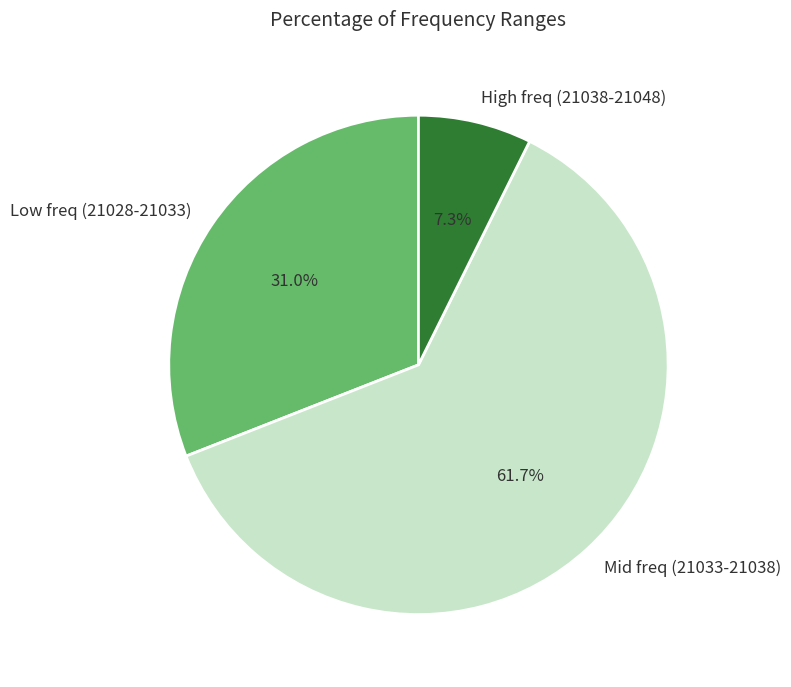

Does High freq (21038-21048) represent more than half of the total?

No